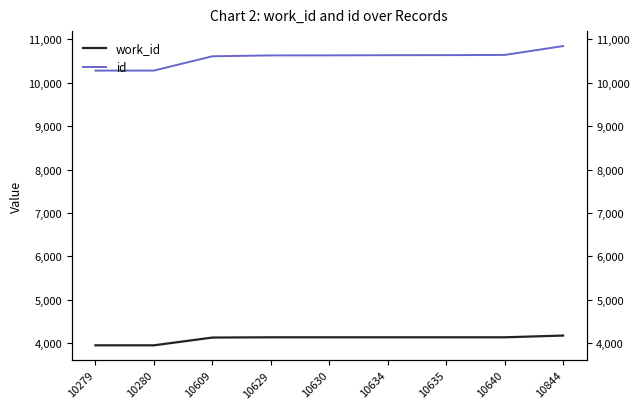

At which label does work_id first exceed 4138?

10844